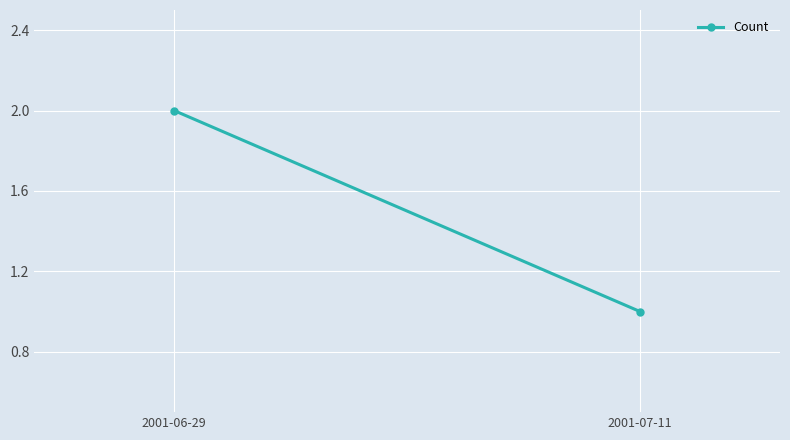

At which category does the chart reach its peak across all series?

2001-06-29